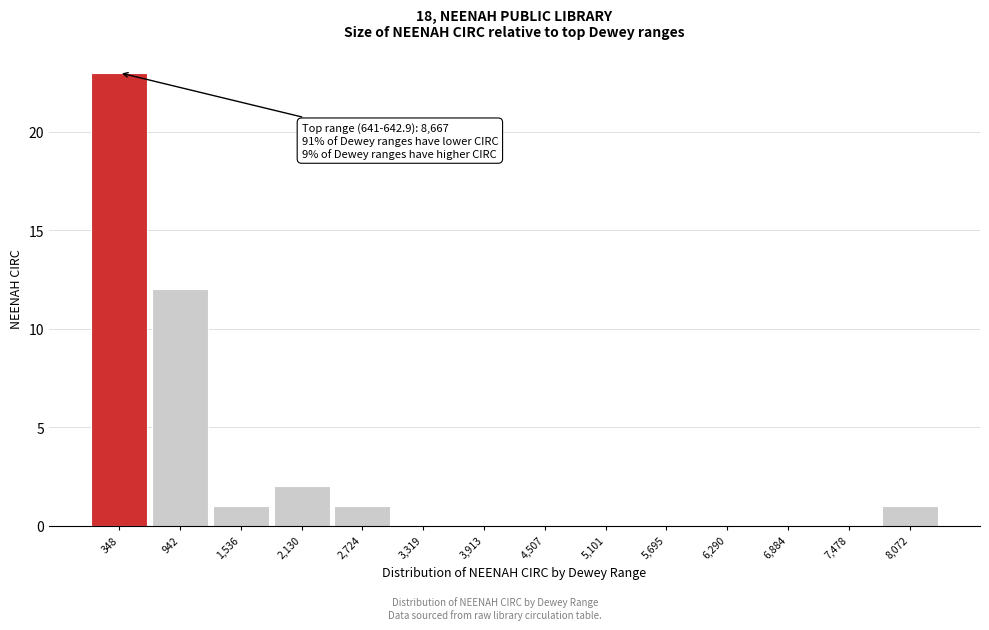

Reading left to right, list all the values displayed in this chart.

348=23	942=12	1,536=1	2,130=2	2,724=1	3,319=0	3,913=0	4,507=0	5,101=0	5,695=0	6,290=0	6,884=0	7,478=0	8,072=1